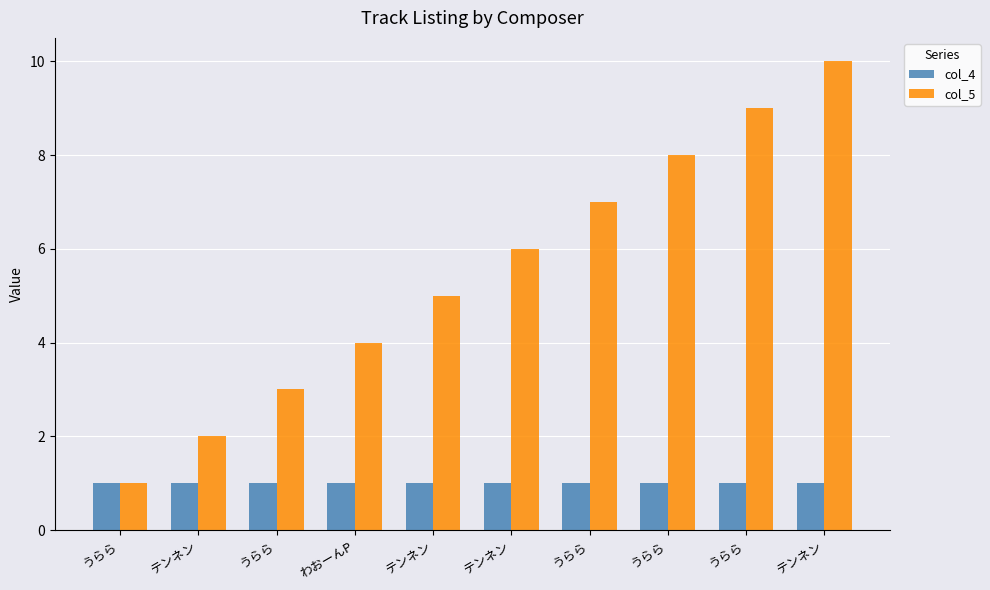

The value of col_5 at うらら is 2. True or false?

False